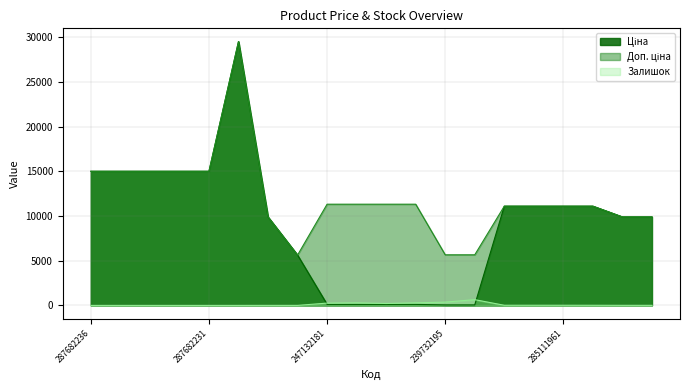

List the series in order of their overall mean, lowest first.

Залишок, Ціна, Доп. ціна